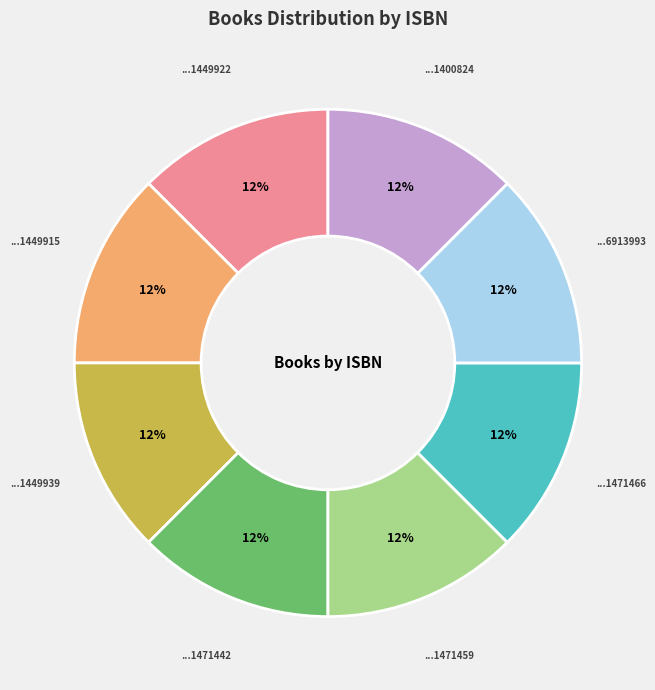

Does any single category account for the majority?

No